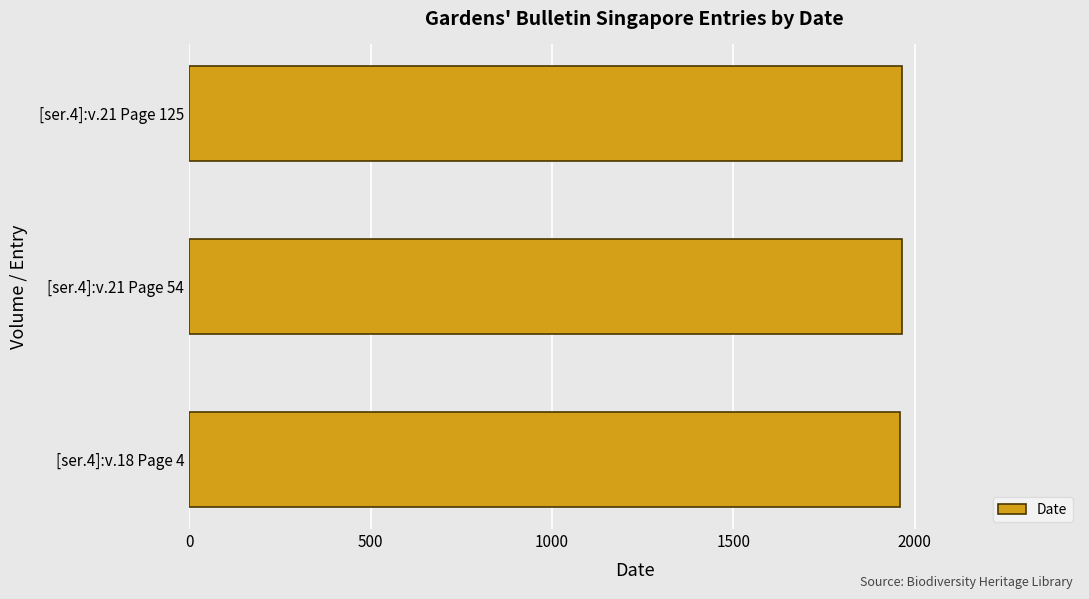

What is the average value?

1963